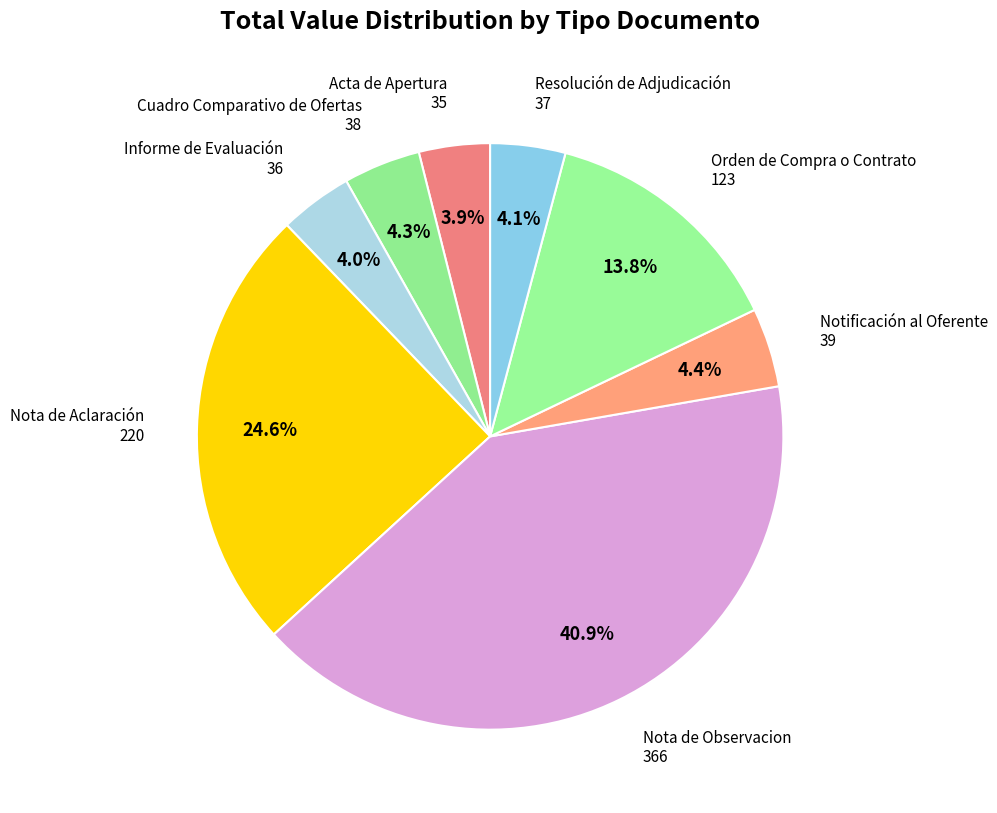

Which category has the biggest portion of the pie?

Nota de Observacion